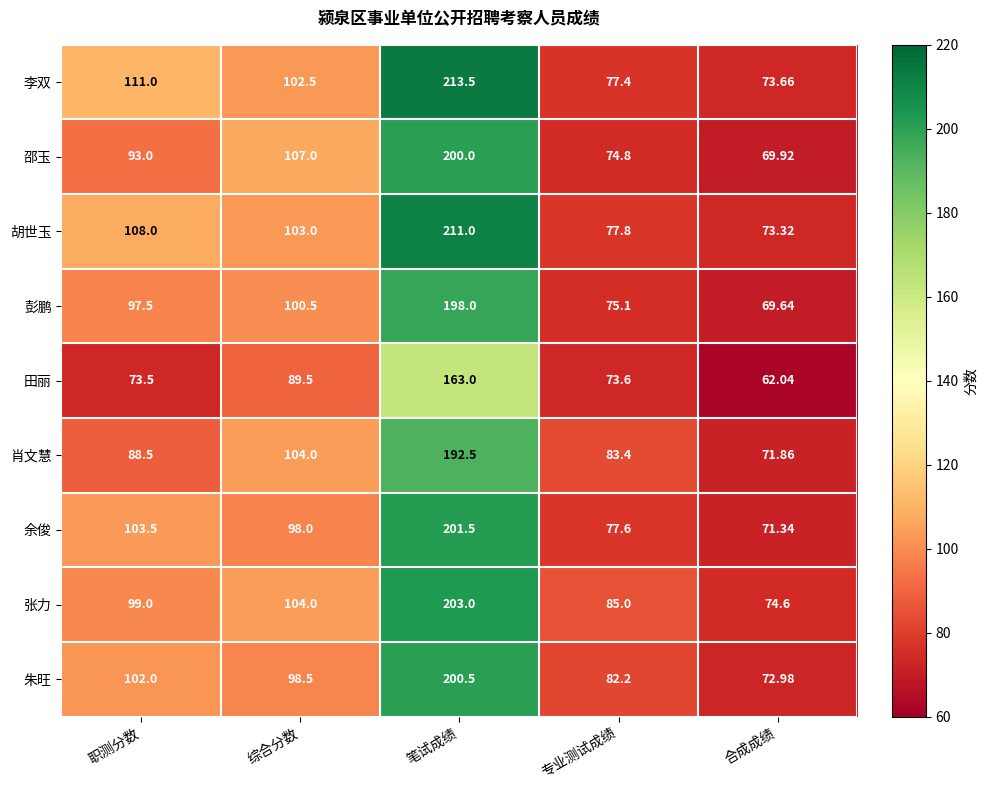

What is the spread (max minus min) of values at 笔试成绩?

50.5